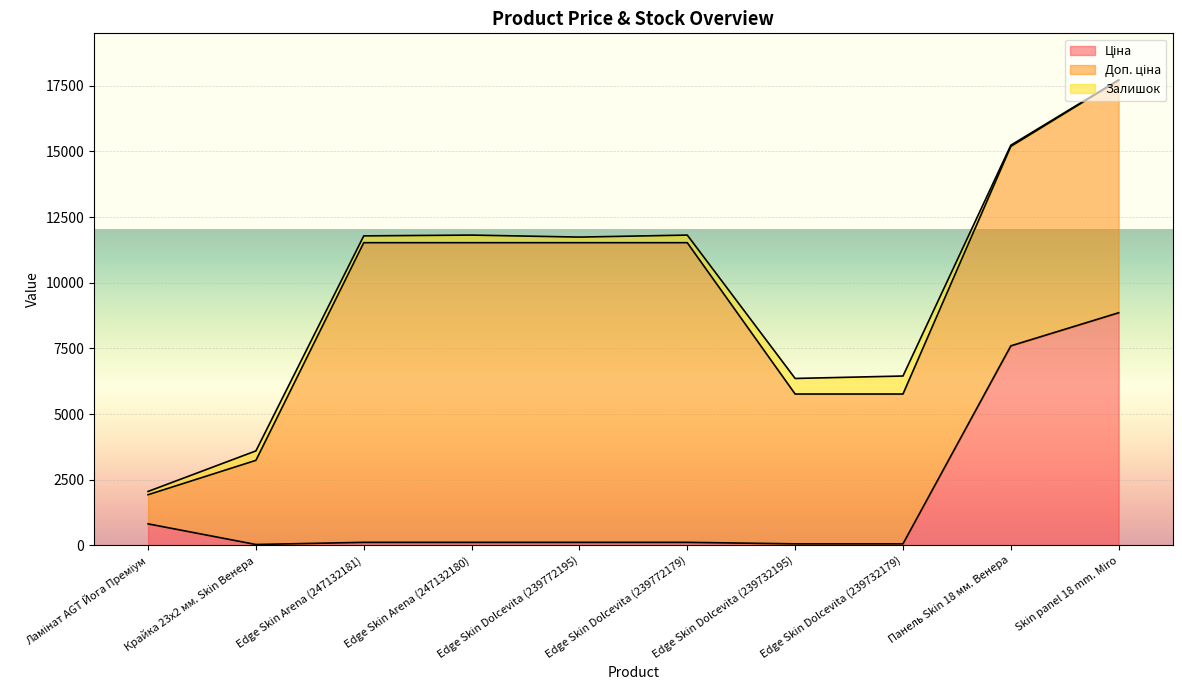

How many interior local peaks does the Залишок series have?

3